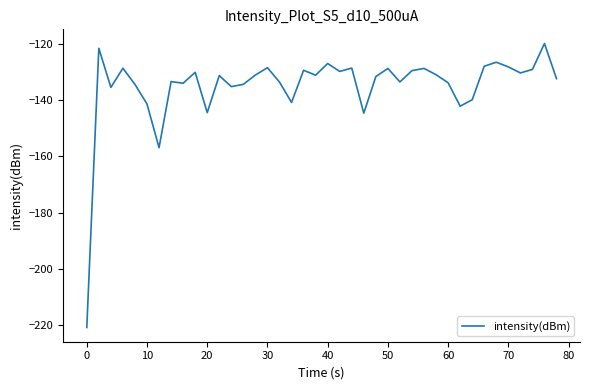

What is the difference between the maximum and minimum values?

101.1